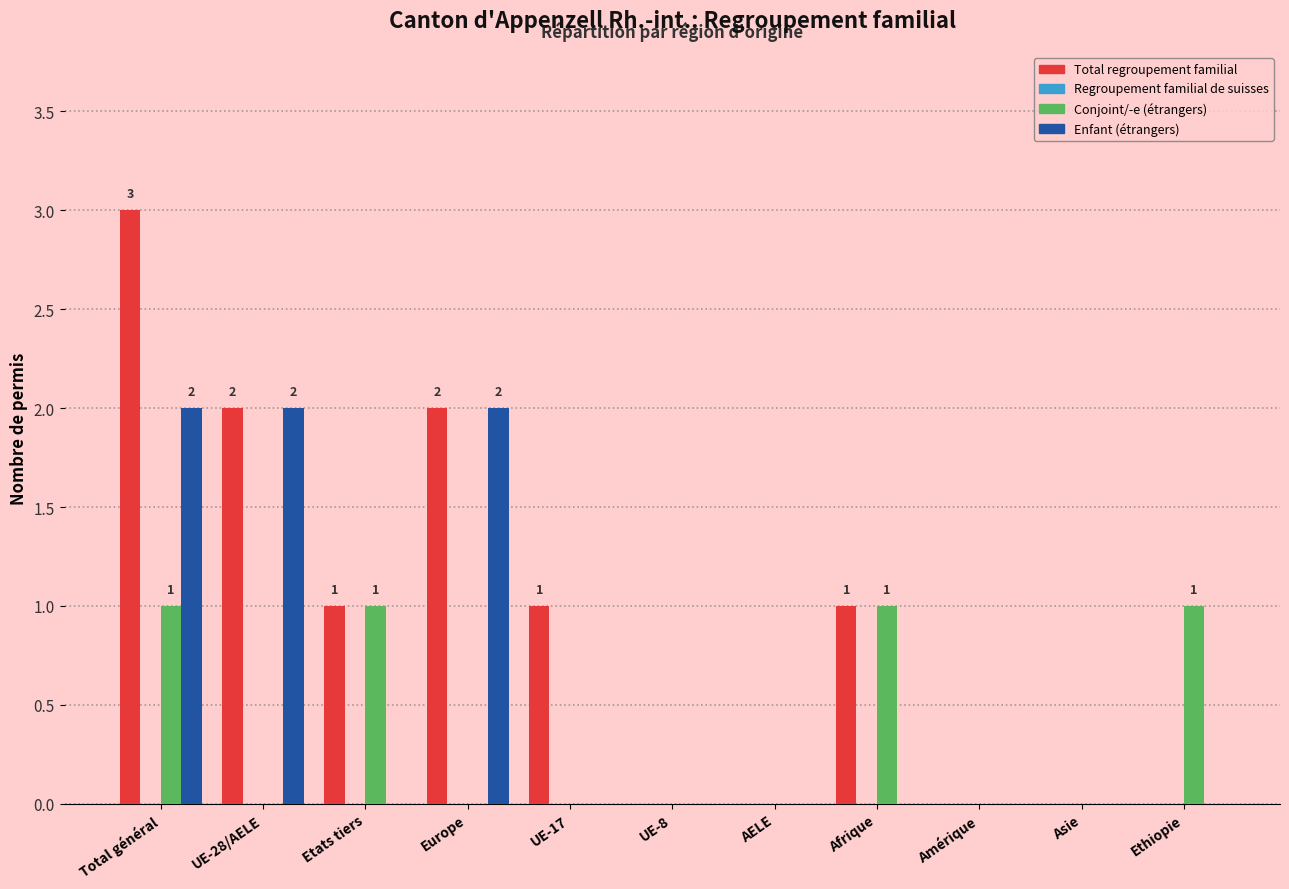

At which category is the sum across all series the highest?

Total général